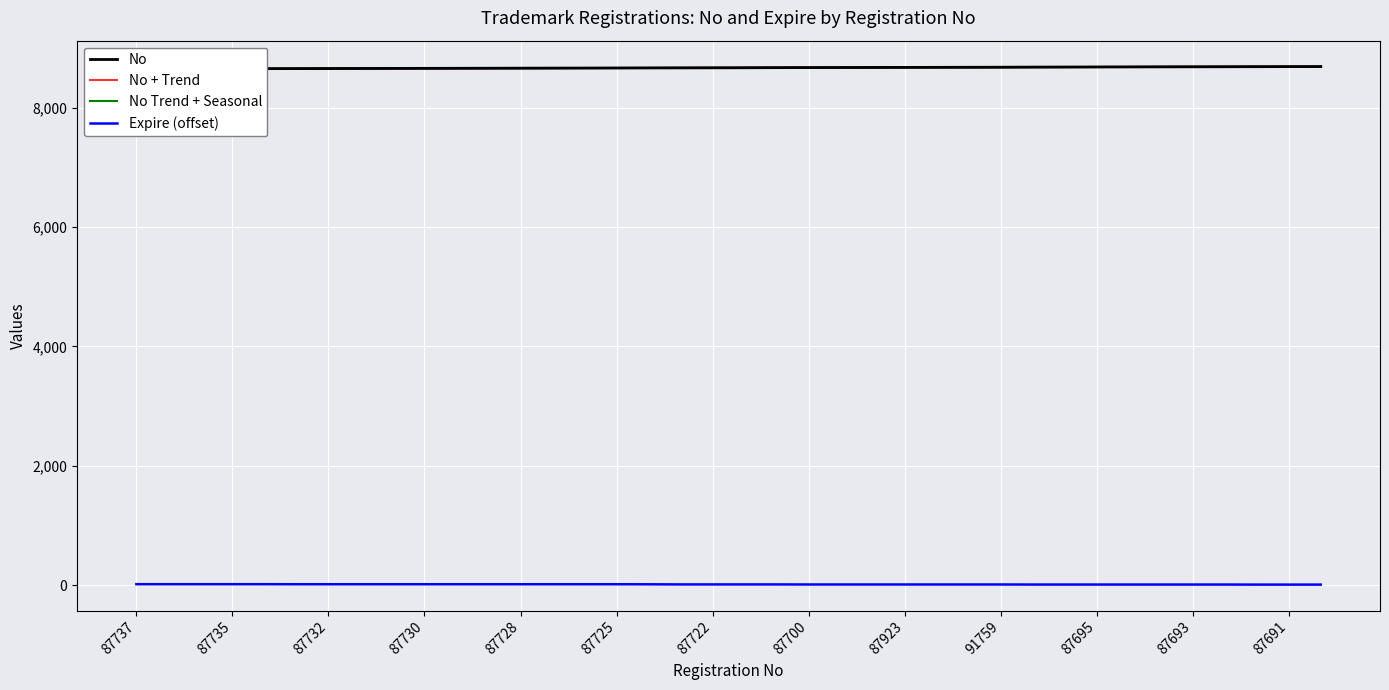

Is it true that No Trend + Seasonal equals 8681.7 at 29?

True